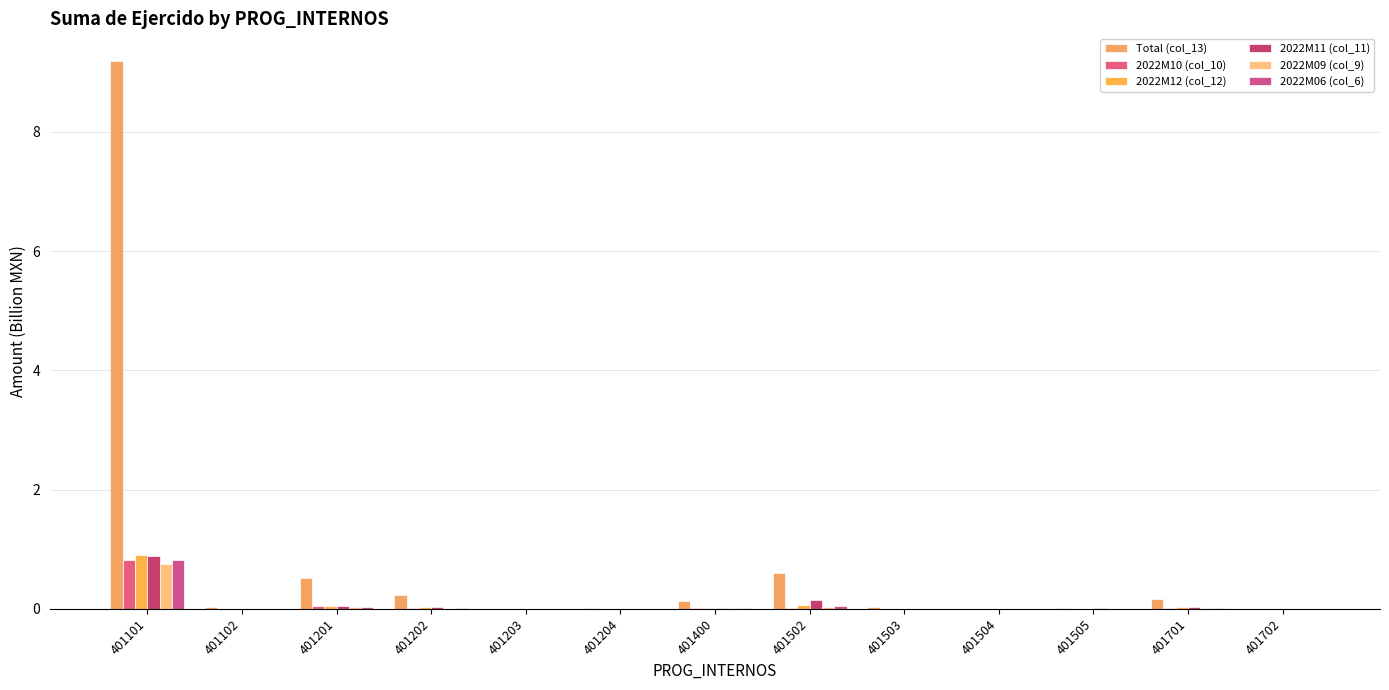

How many data points does each series have?

13